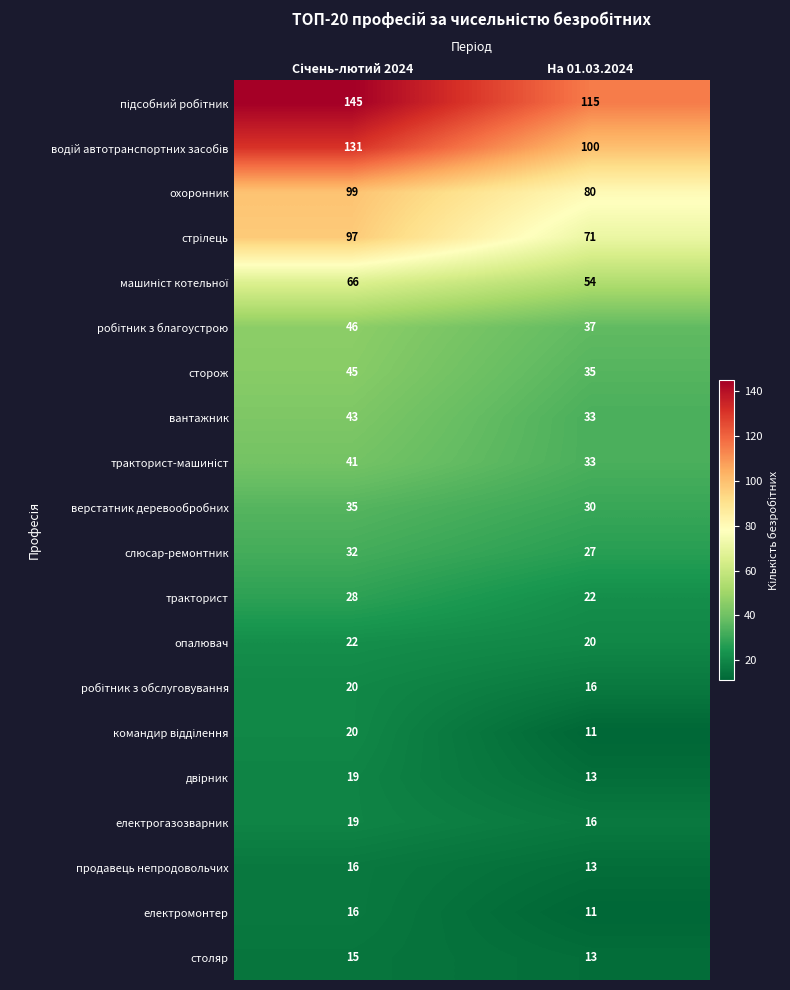

The value of слюсар-ремонтник at На 01.03.2024 is 27. True or false?

True